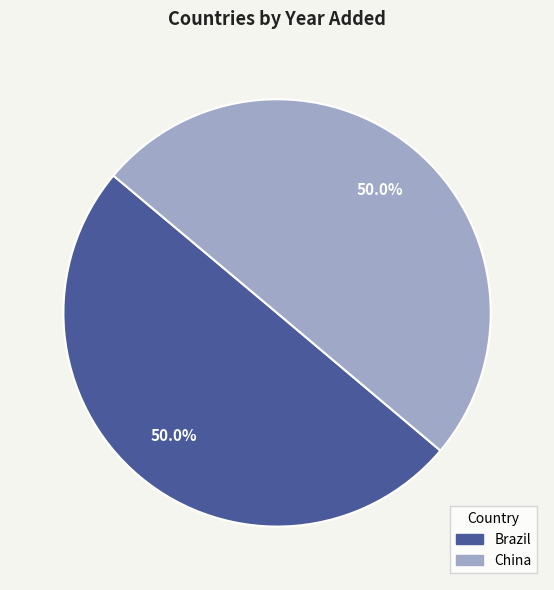

What is the ratio of the value at Brazil to the value at China?

1.0